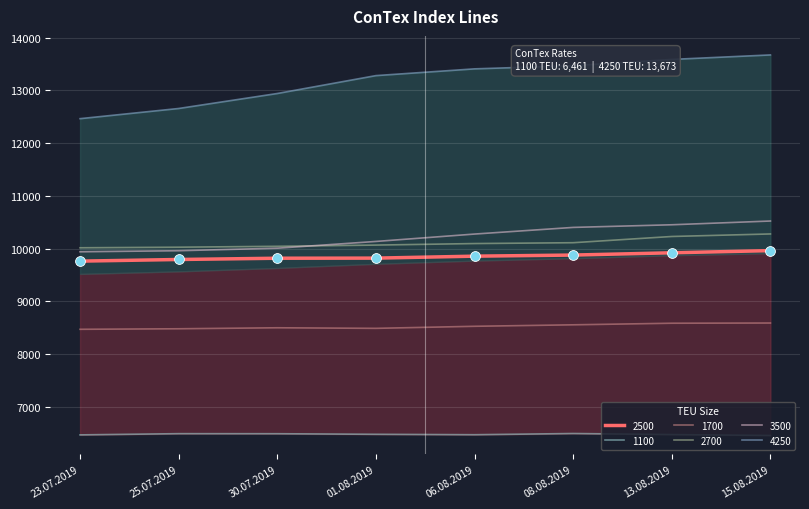

Which series has the widest spread of Y values?

4250